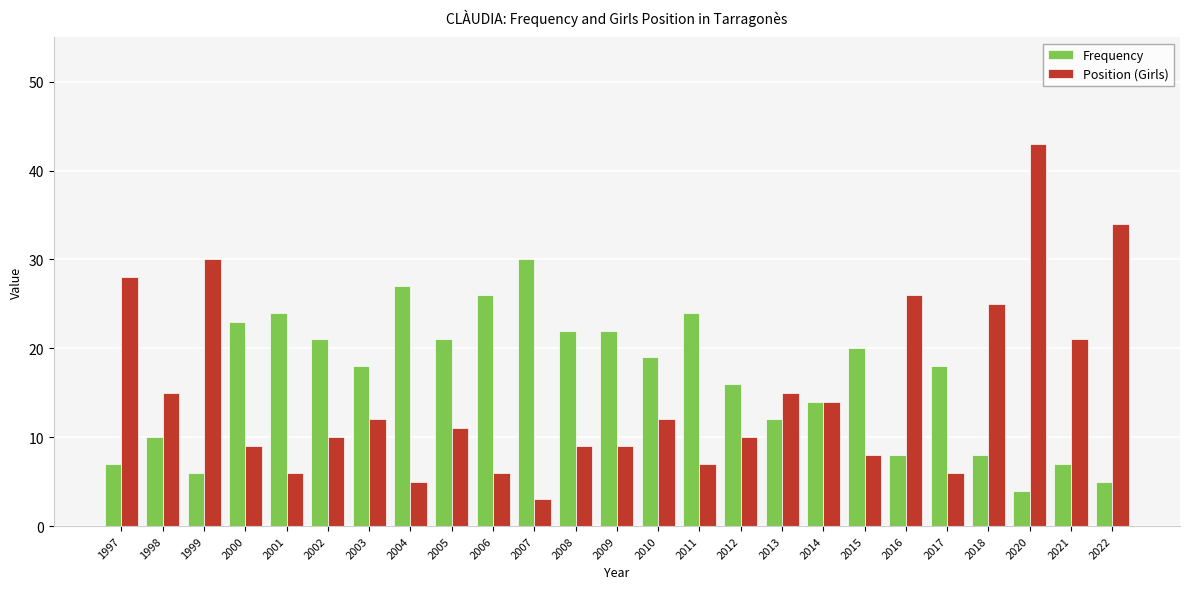

Count the number of categories in the chart.

25